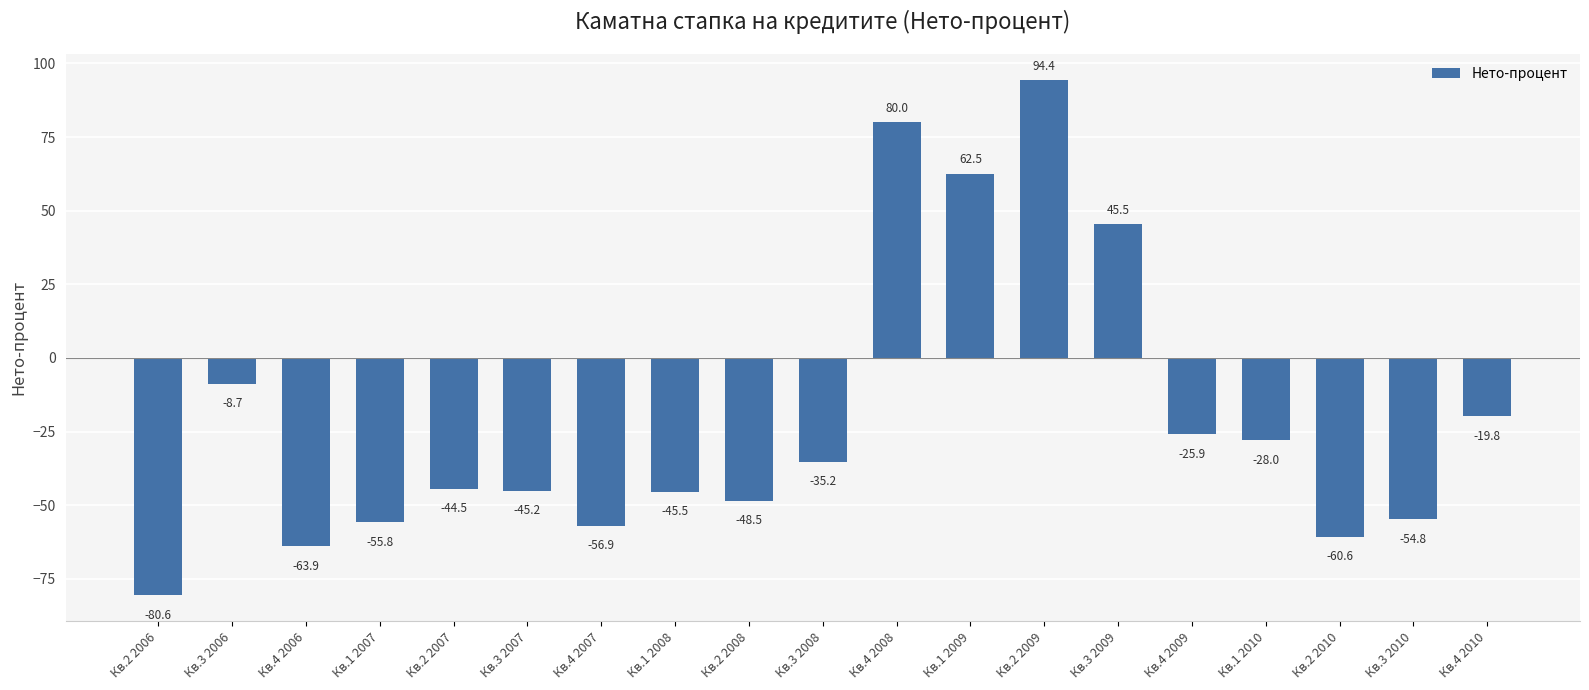

Which category has the lowest value across all series?

Кв.2 2006